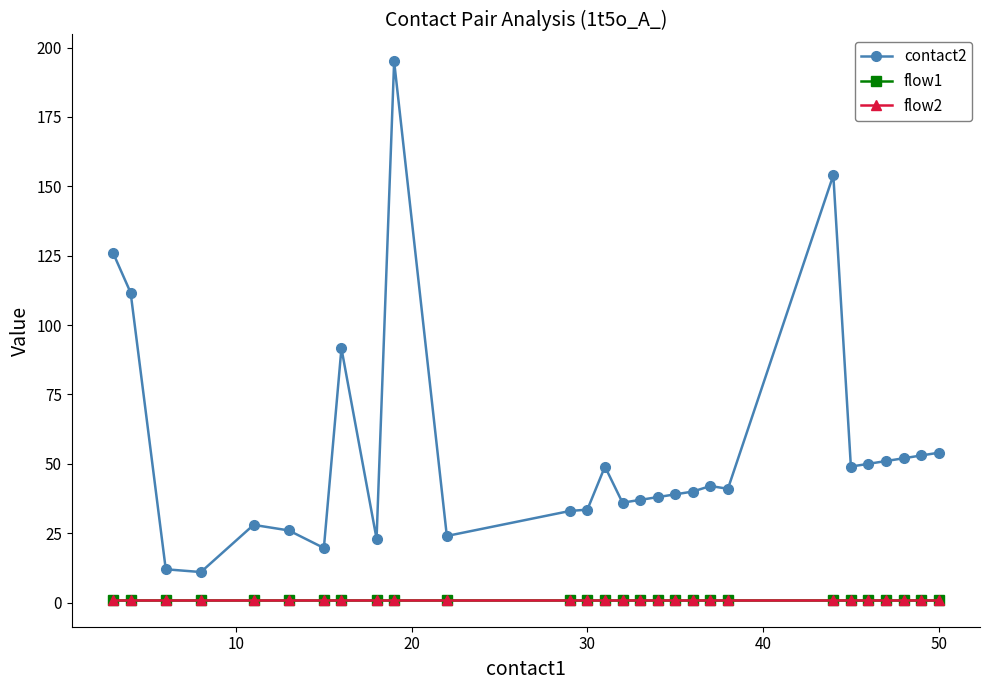

What is the difference between the maximum and minimum values in the contact2 series?

184.0